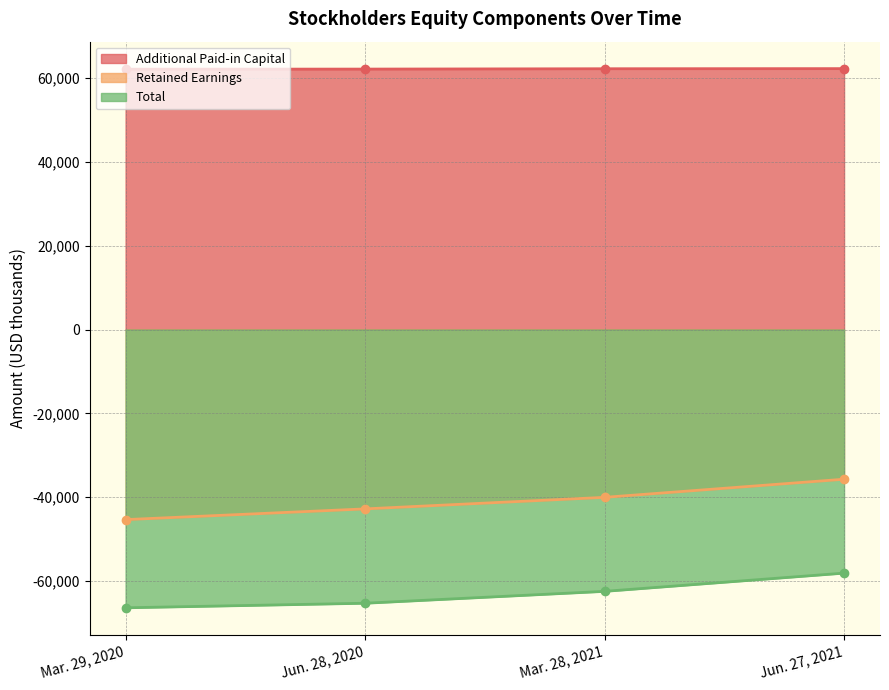

True or false: Total has more than 1 interior local peaks.

False